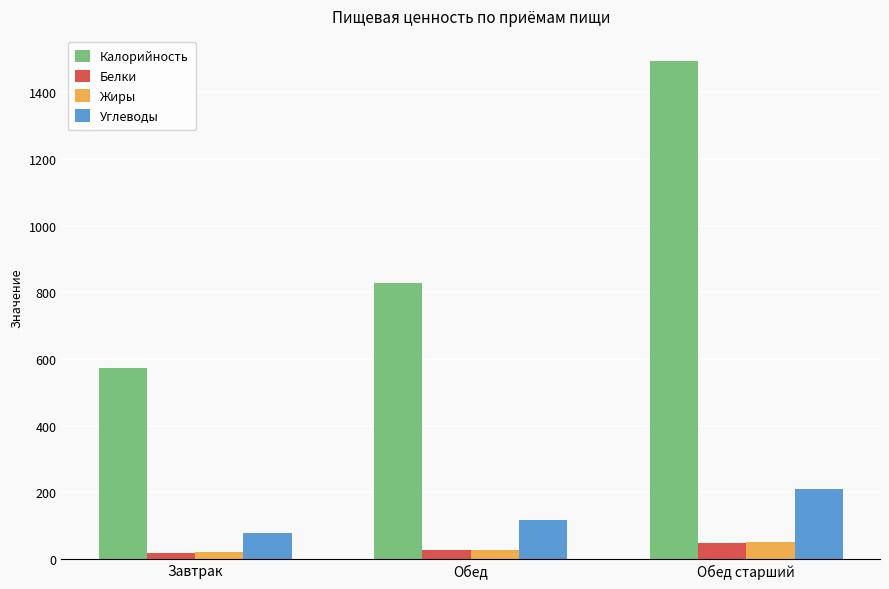

What are all the series names shown in the legend?

Калорийность, Белки, Жиры, Углеводы